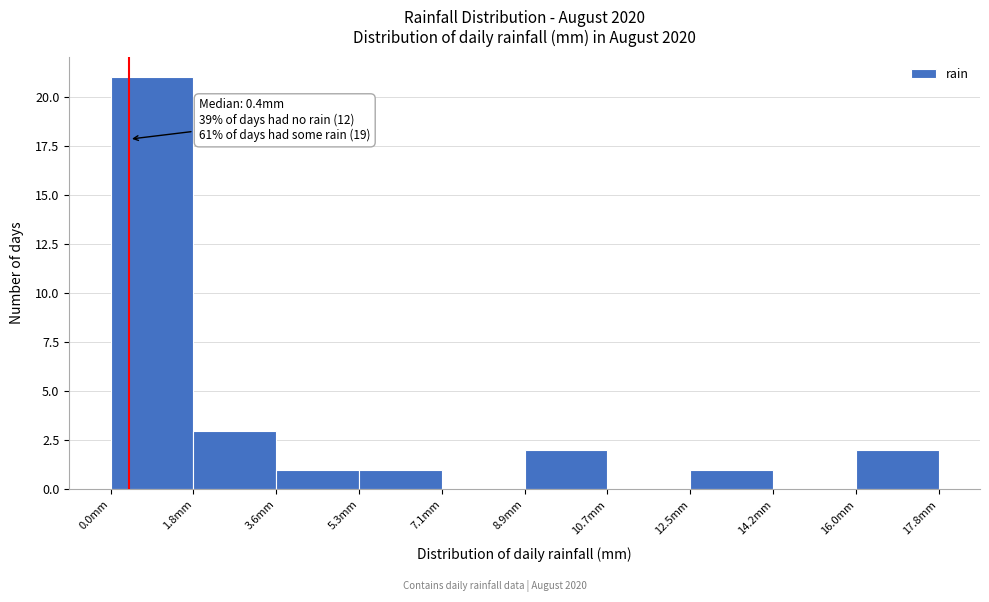

Over which range of the x-axis is the bar tallest?

0.00 to 1.78